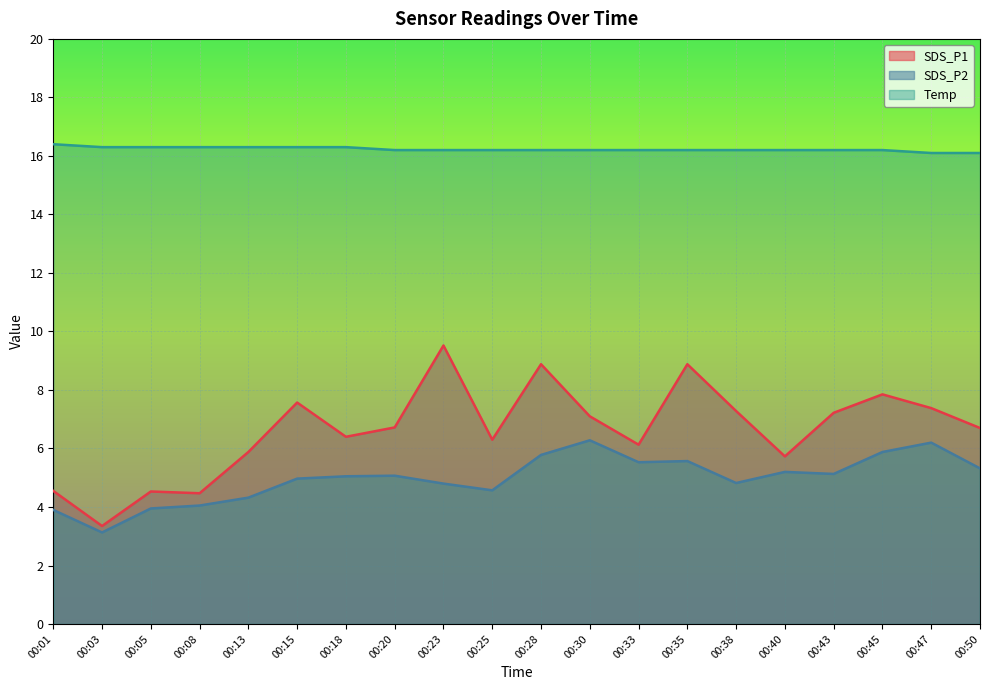

Does the chart display data point markers on the line(s)?

No